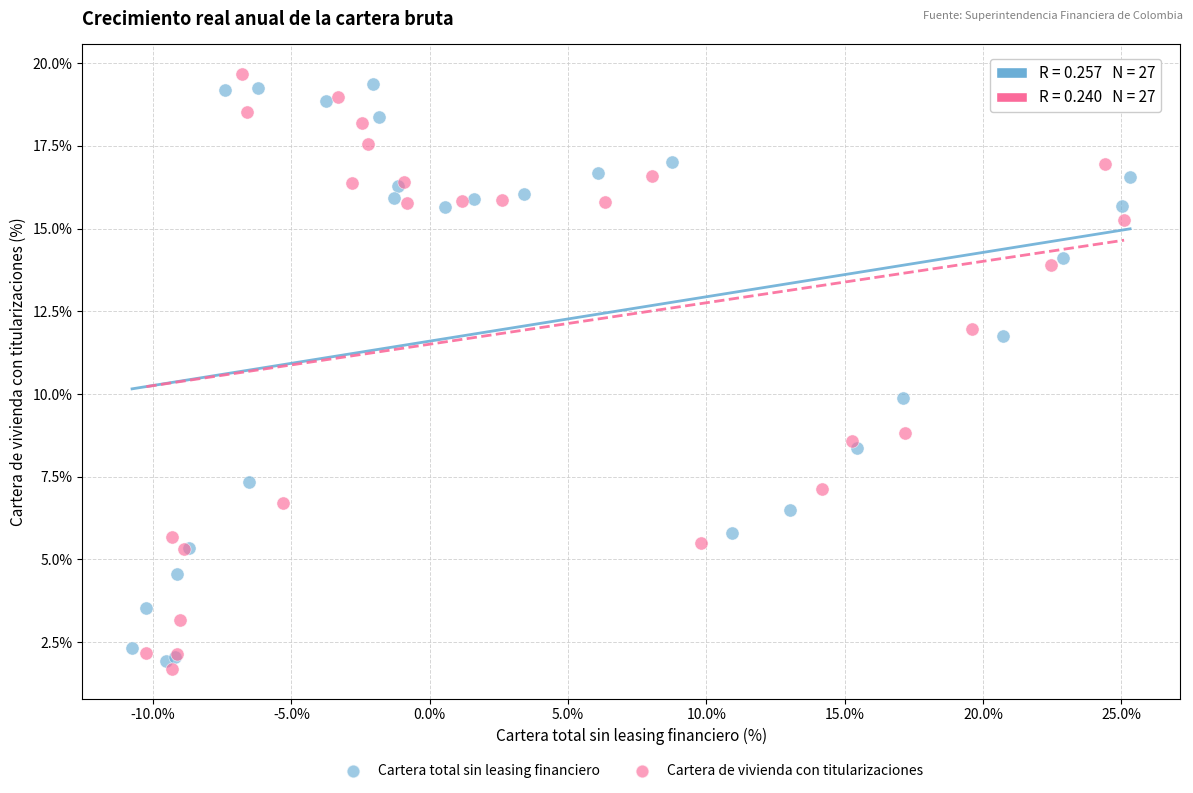

Which series reaches the maximum Y coordinate?

Cartera de vivienda con titularizaciones